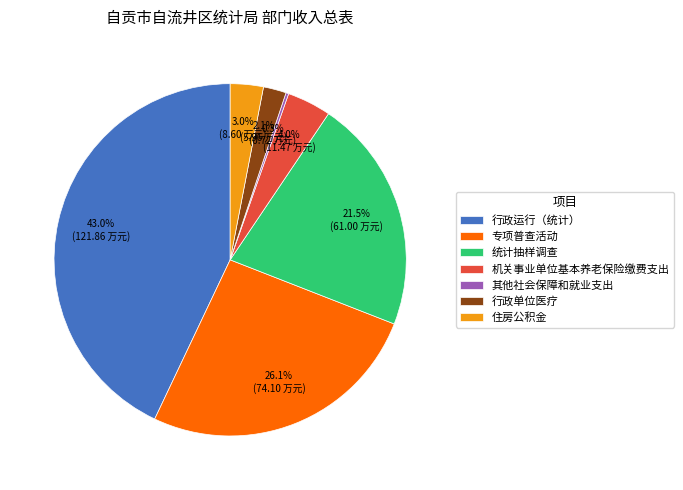

The 行政运行（统计） slice represents 34% of the pie. True or false?

False